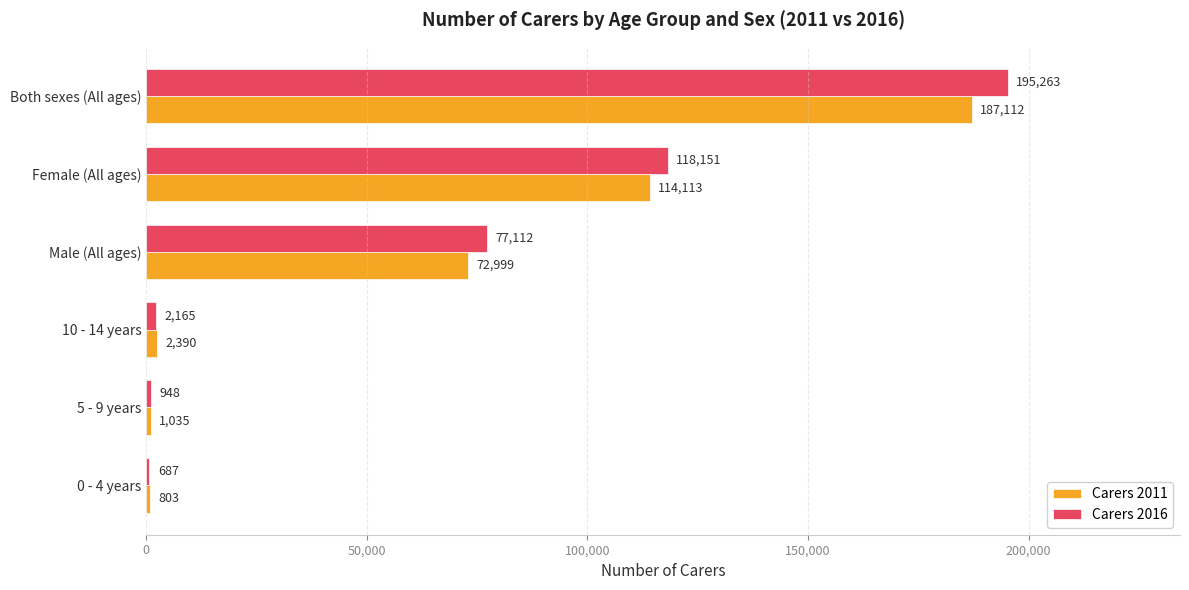

Where is Carers 2011 nearest to the value 93957?

Female (All ages)